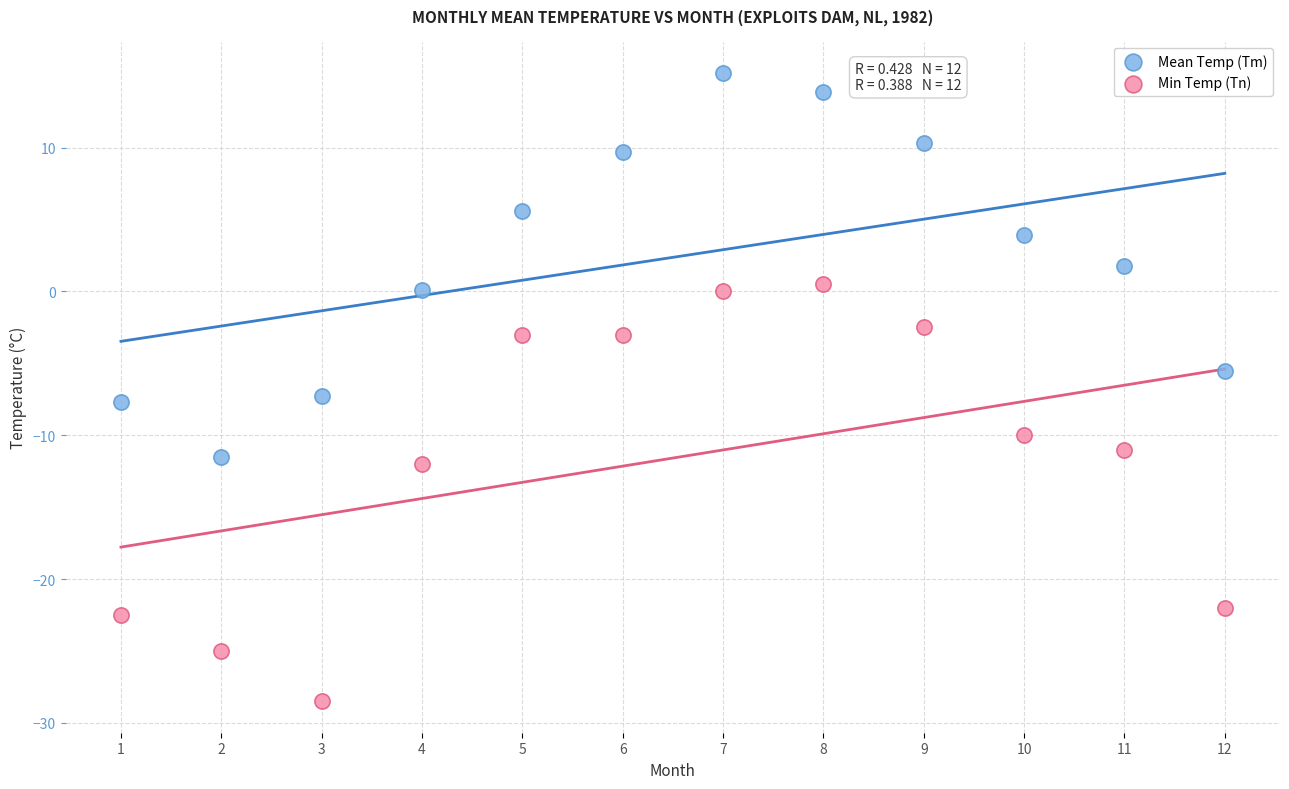

What are all the series names shown in the legend?

Mean Temp (Tm), Min Temp (Tn)